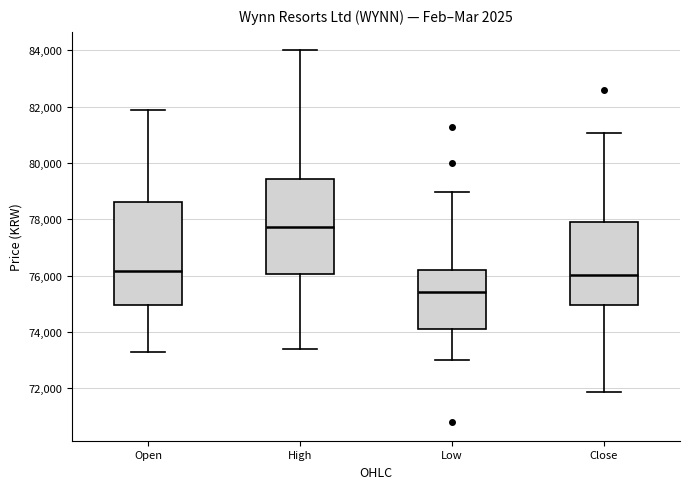

Comparing the boxes themselves (not the whiskers), which one is the tallest?

Open